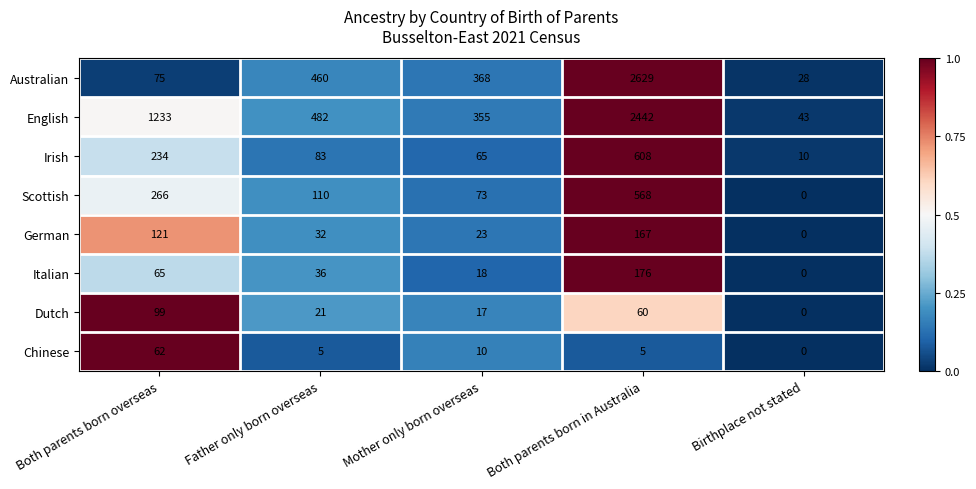

Which series has the largest range (max minus min)?

Australian